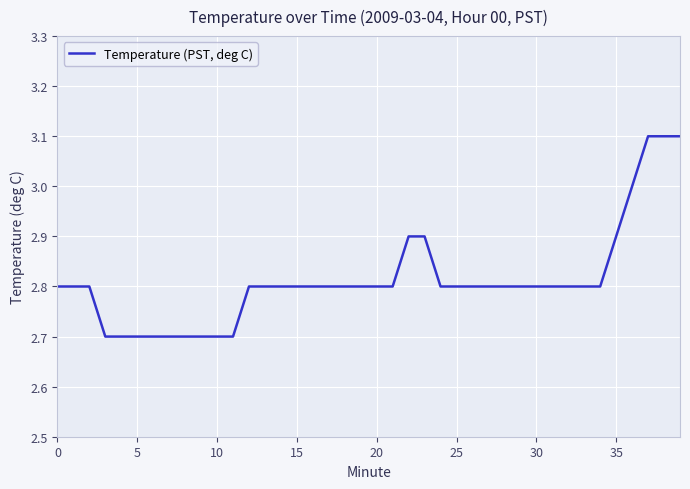

What is the maximum value shown in the chart?

3.1